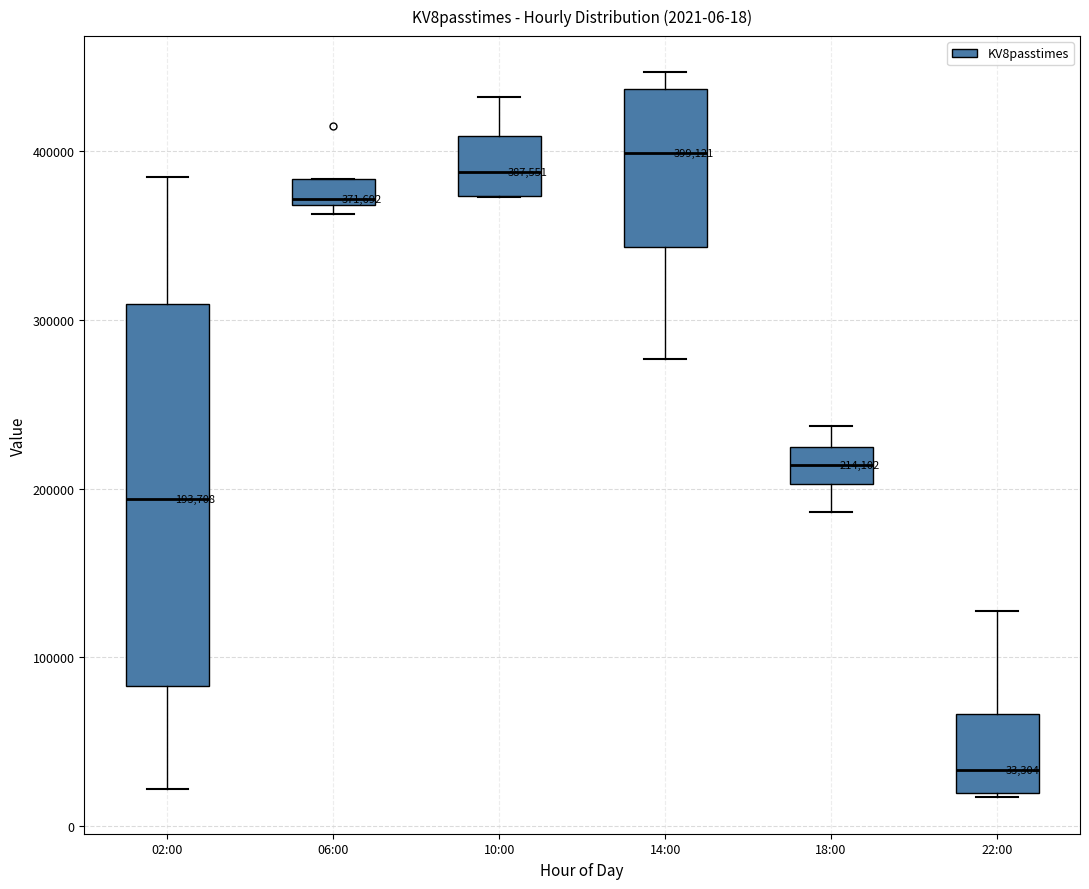

Which box has the highest median line?

14:00